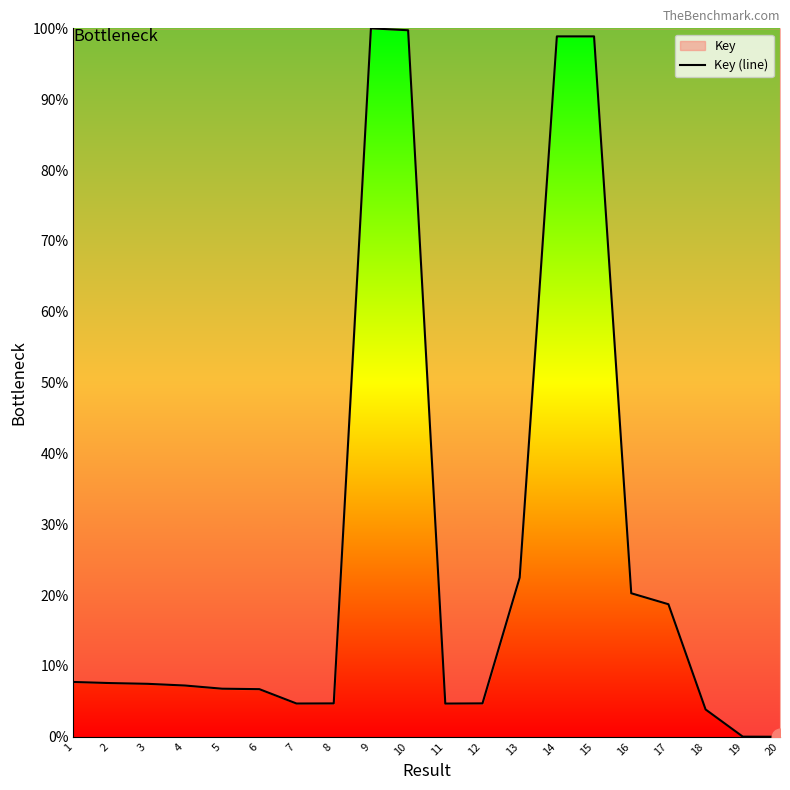

At which category does the chart reach its peak across all series?

9